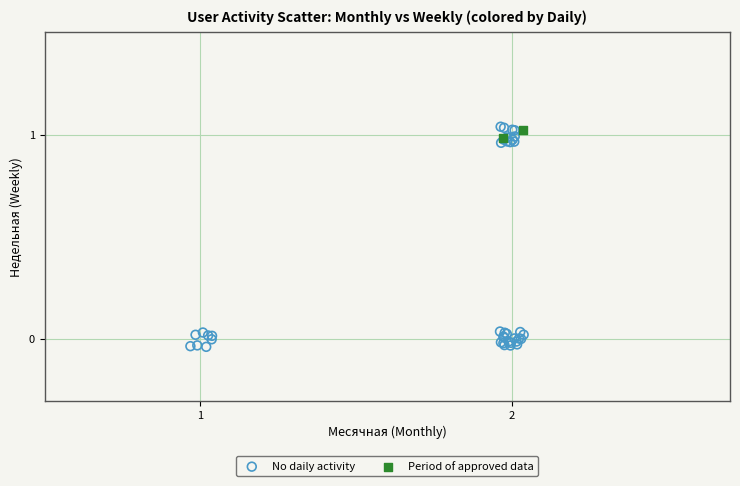

Which series has the widest spread of Y values?

No daily activity